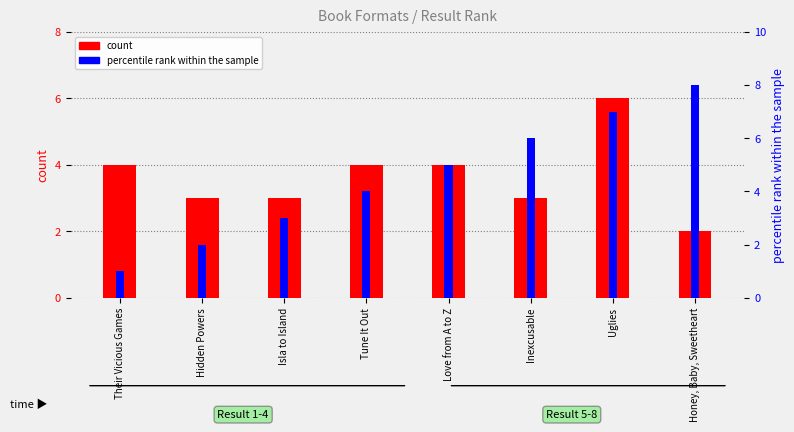

At which category does the chart reach its peak across all series?

Honey, Baby, Sweetheart